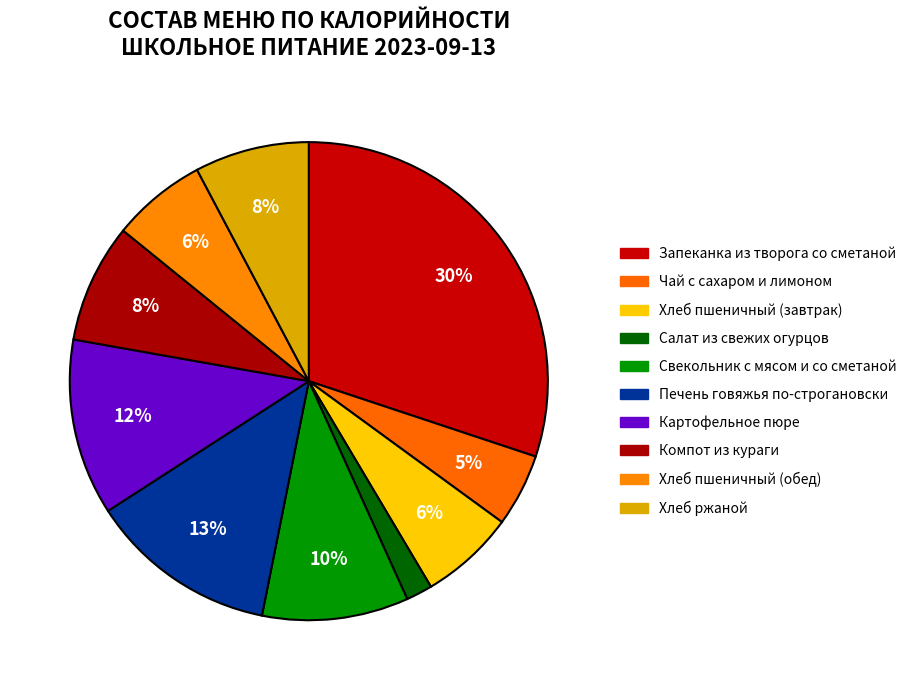

To the nearest percent, what percentage of the pie is Хлеб ржаной?

8%